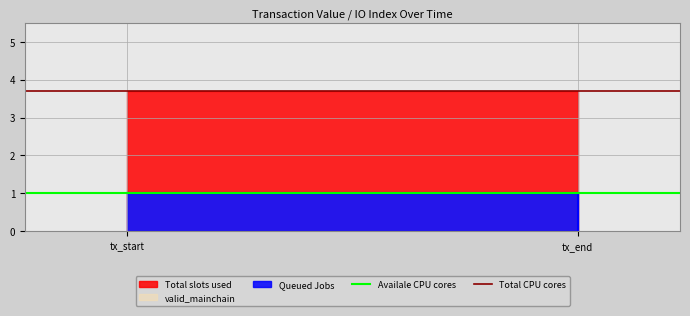

What is the label of the 1st point from the left?

tx_start